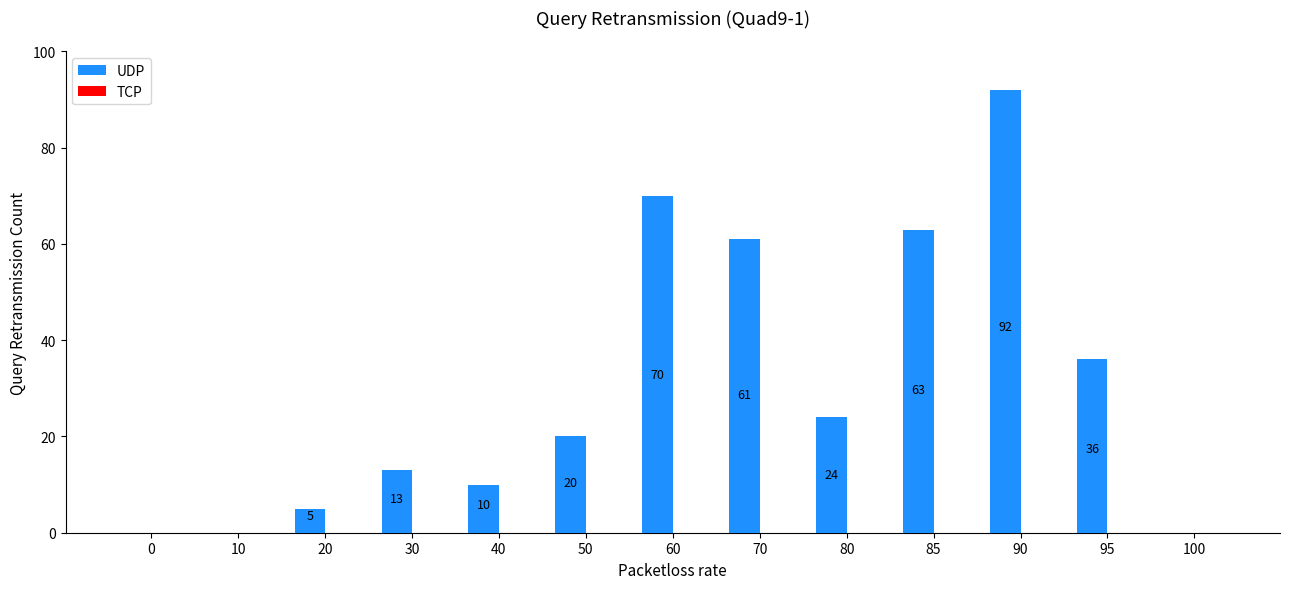

The chart shows a value of 92 at 90. True or false?

True